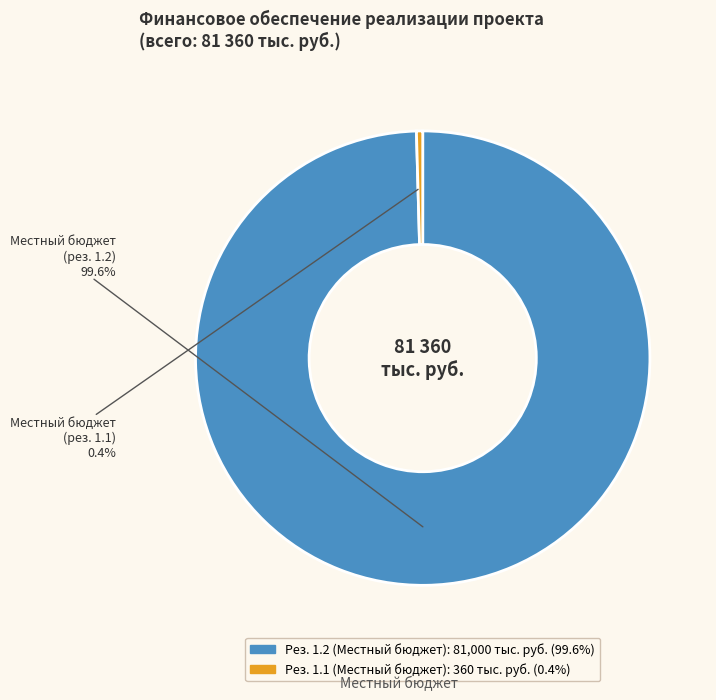

Is there a majority slice in this chart?

Yes